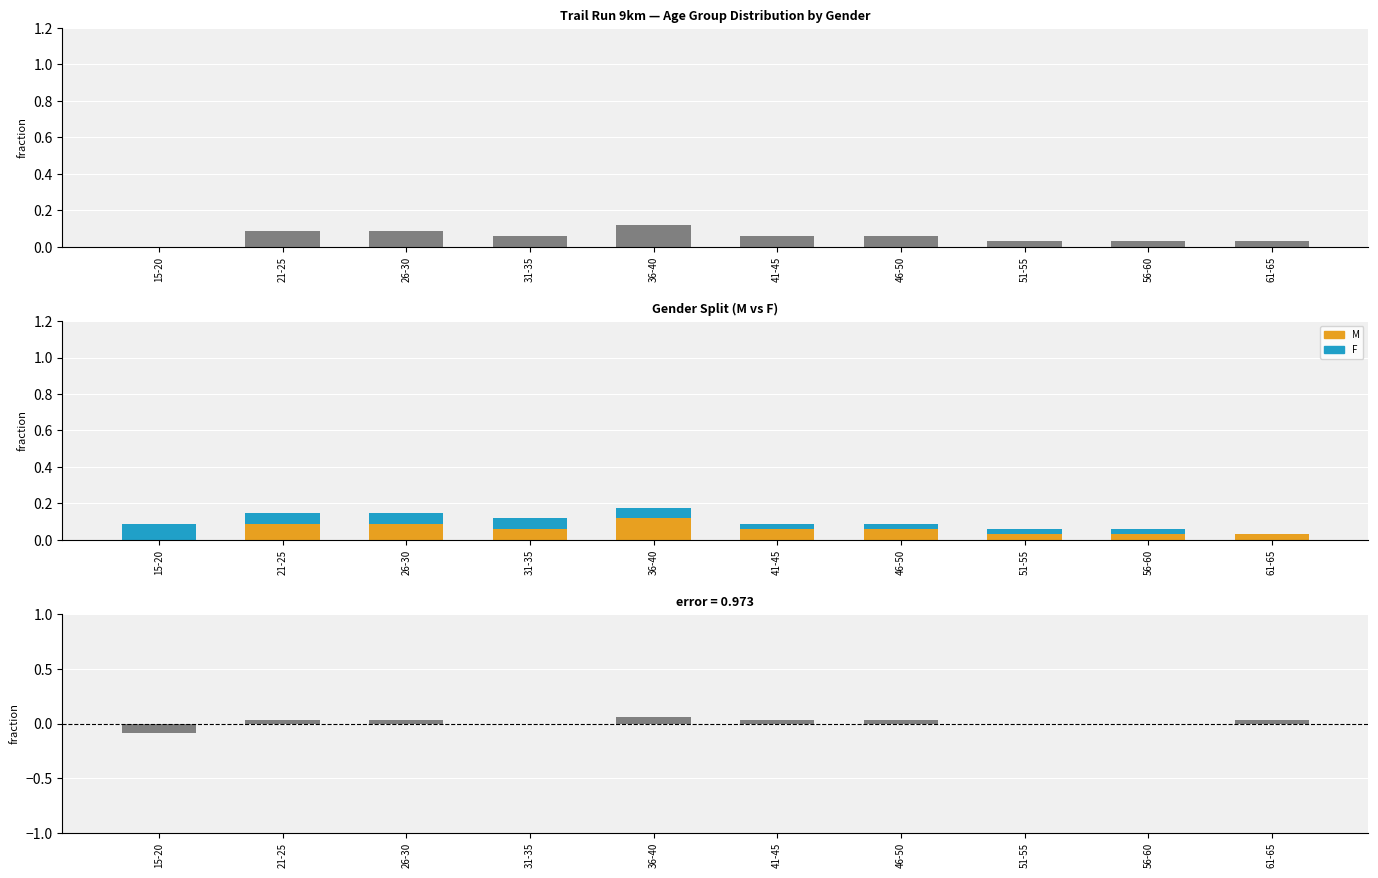

List the series in order of their peak value, highest first.

M, F, M - F difference